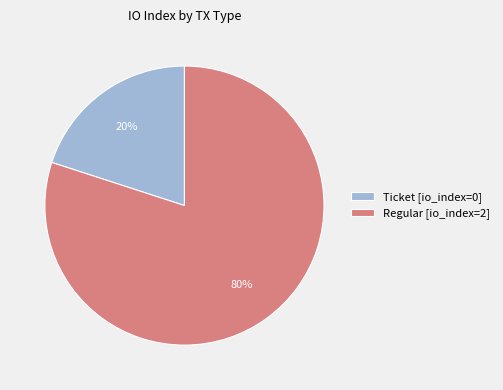

To the nearest percent, what percentage of the pie is Regular [io_index=2]?

80%